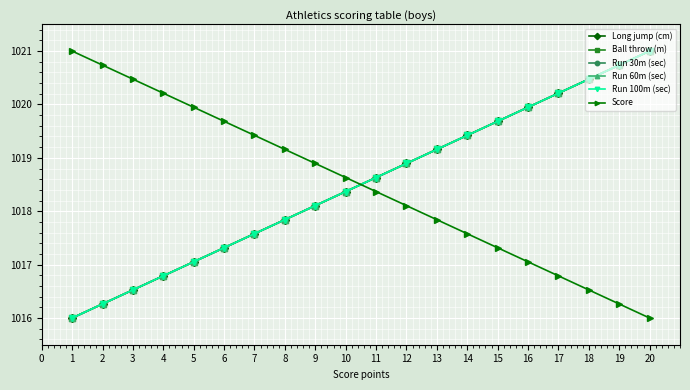

True or false: Long jump (cm) has more than 2 interior local peaks.

False